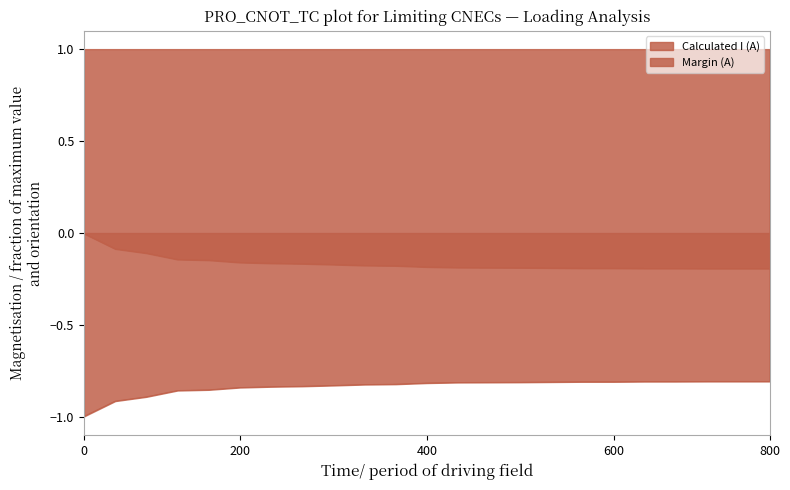

True or false: Margin (A) has more than 0 interior local peaks.

False